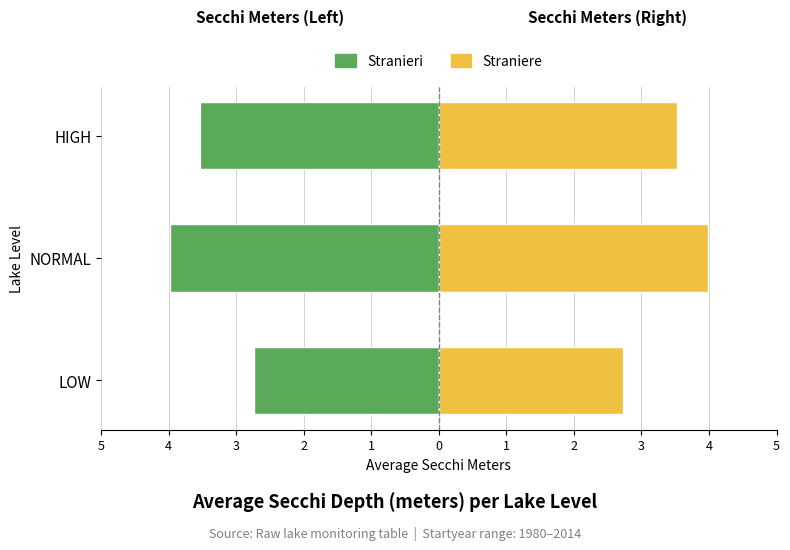

The value of Stranieri at LOW is -2.7. True or false?

True